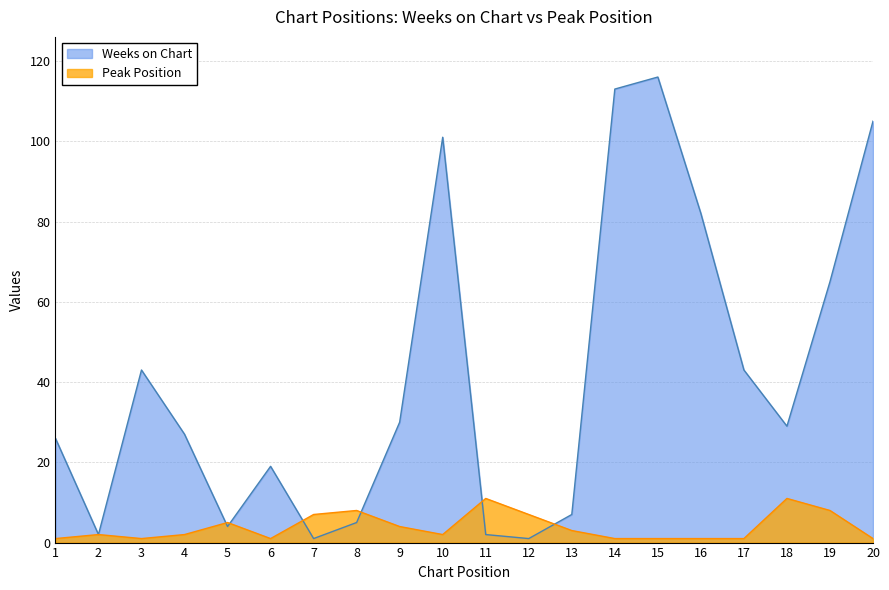

At which label does Weeks on Chart first exceed 29?

3